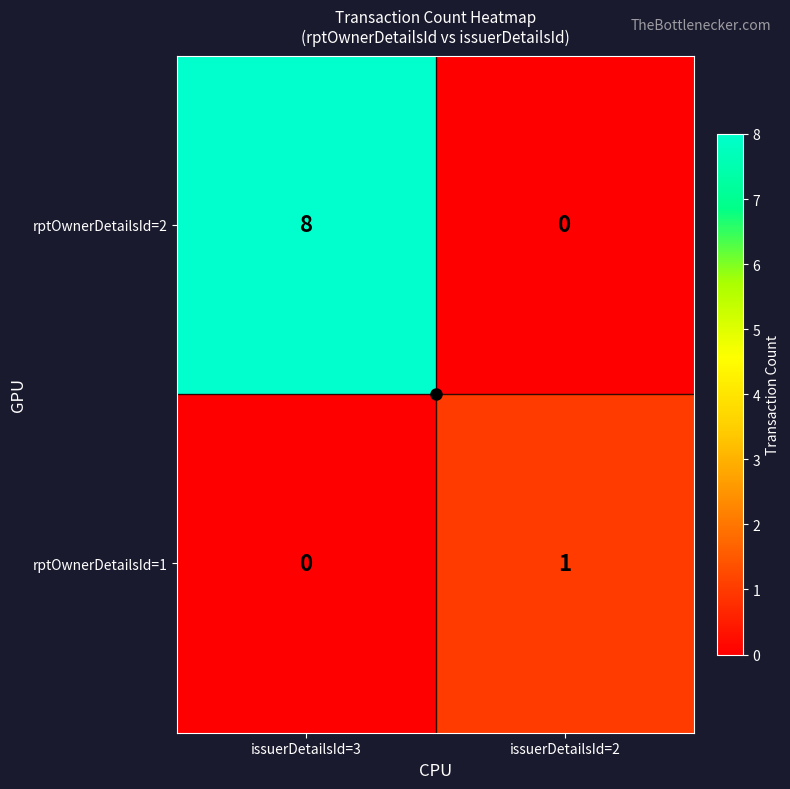

Is it true that rptOwnerDetailsId=2 equals 8 at issuerDetailsId=3?

True